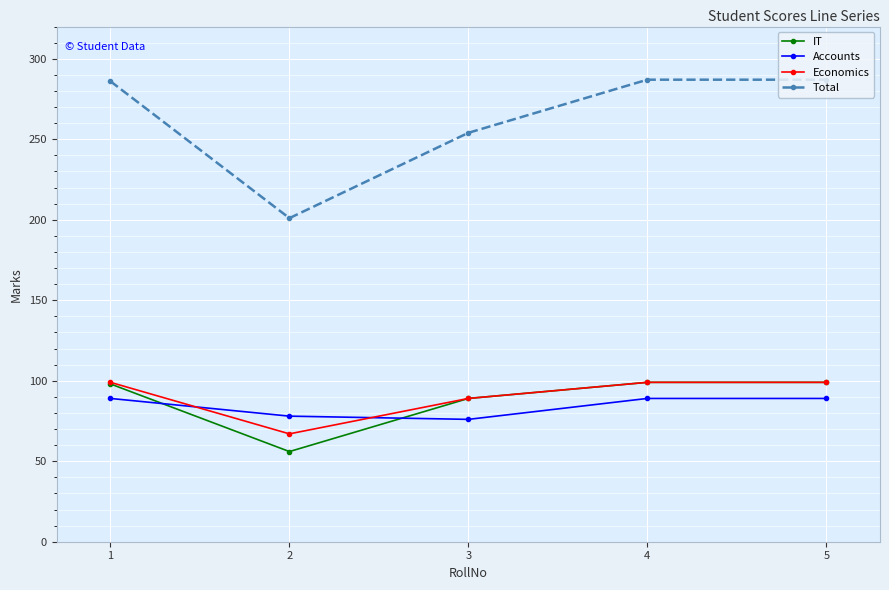

True or false: Economics has more than 1 points higher than both neighbors.

False